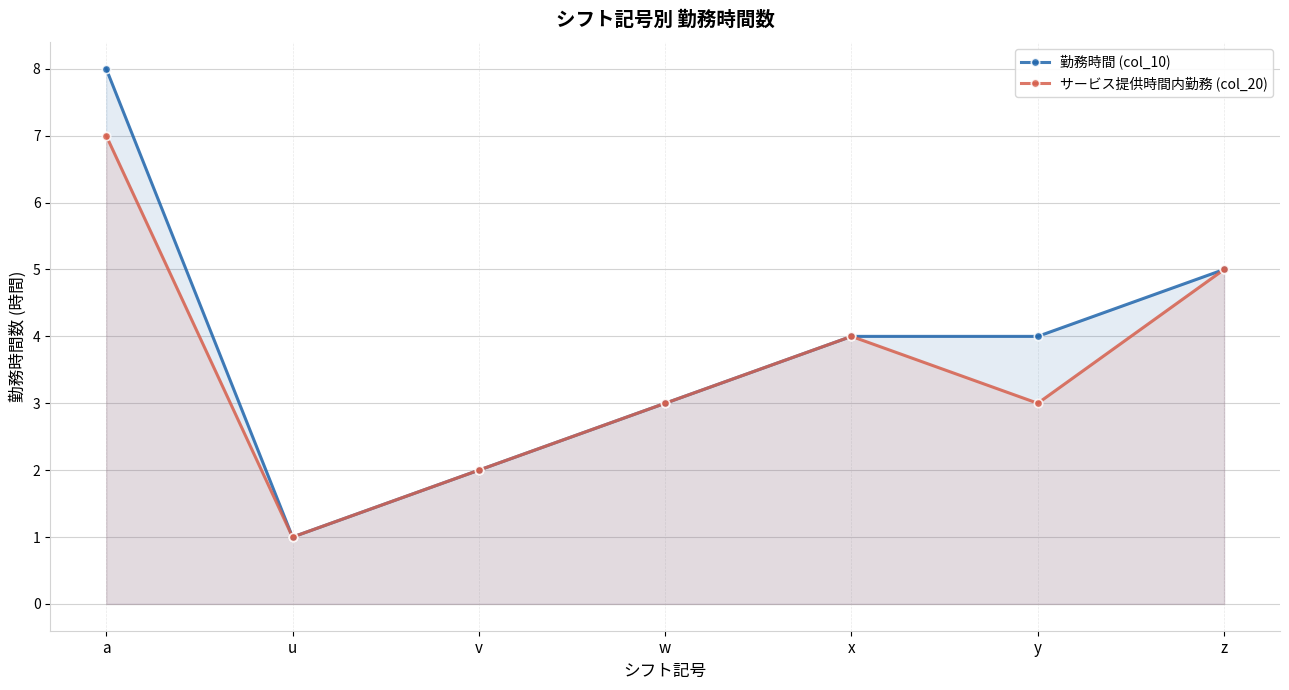

Between v and z, which series saw the biggest shift?

勤務時間 (col_10)